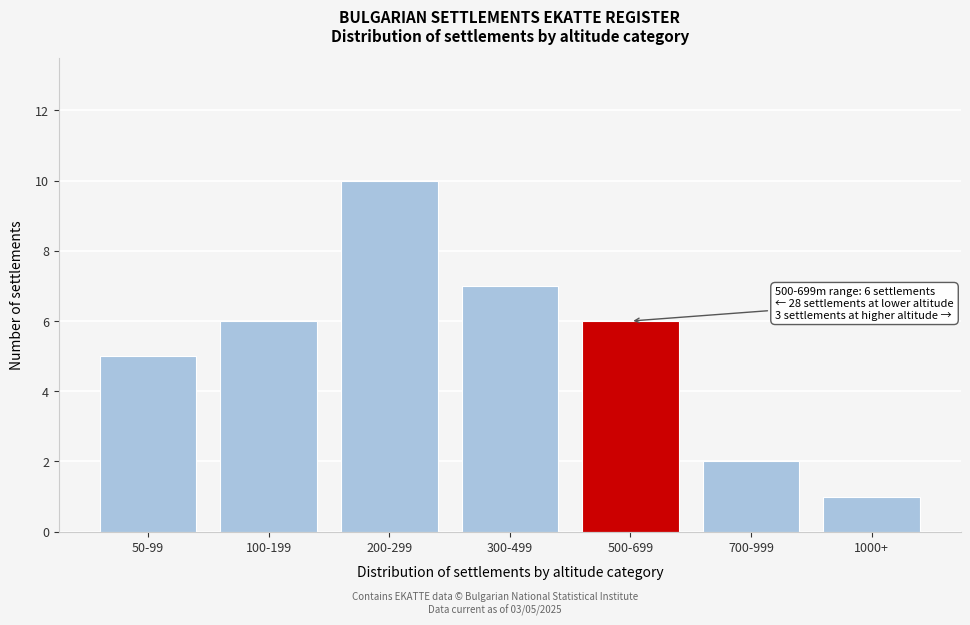

Reading left to right, list all the values displayed in this chart.

5	6	10	7	6	2	1